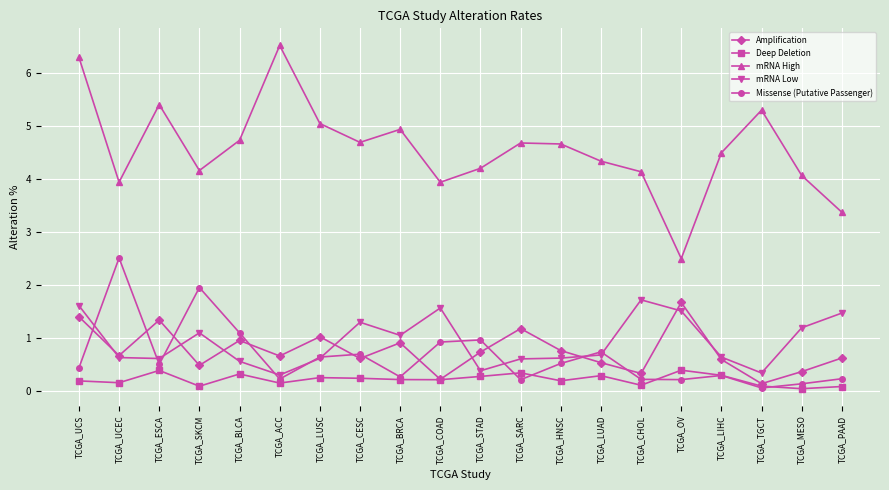

Where is the first local minimum for mRNA High?

TCGA_UCEC